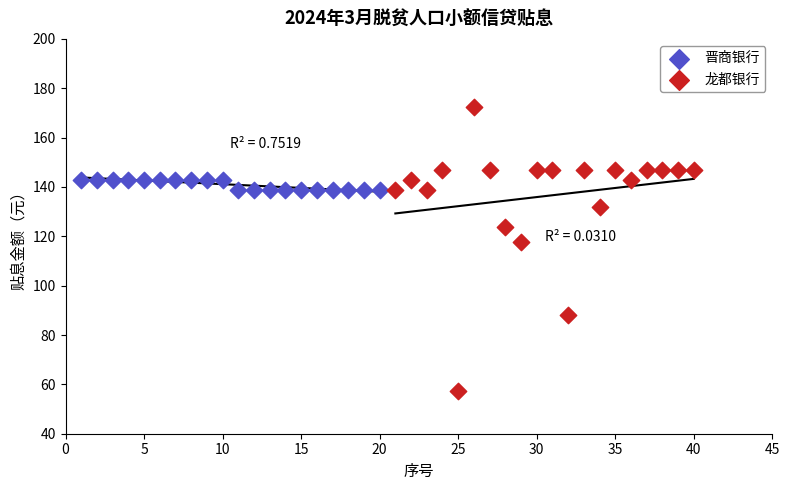

Which series has the widest spread of Y values?

龙都银行